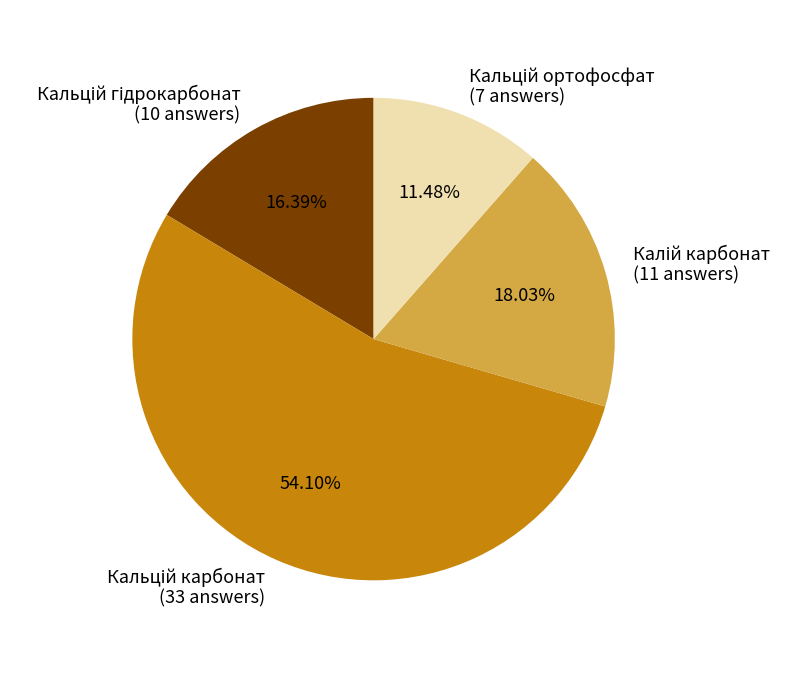

Does any single category account for the majority?

Yes